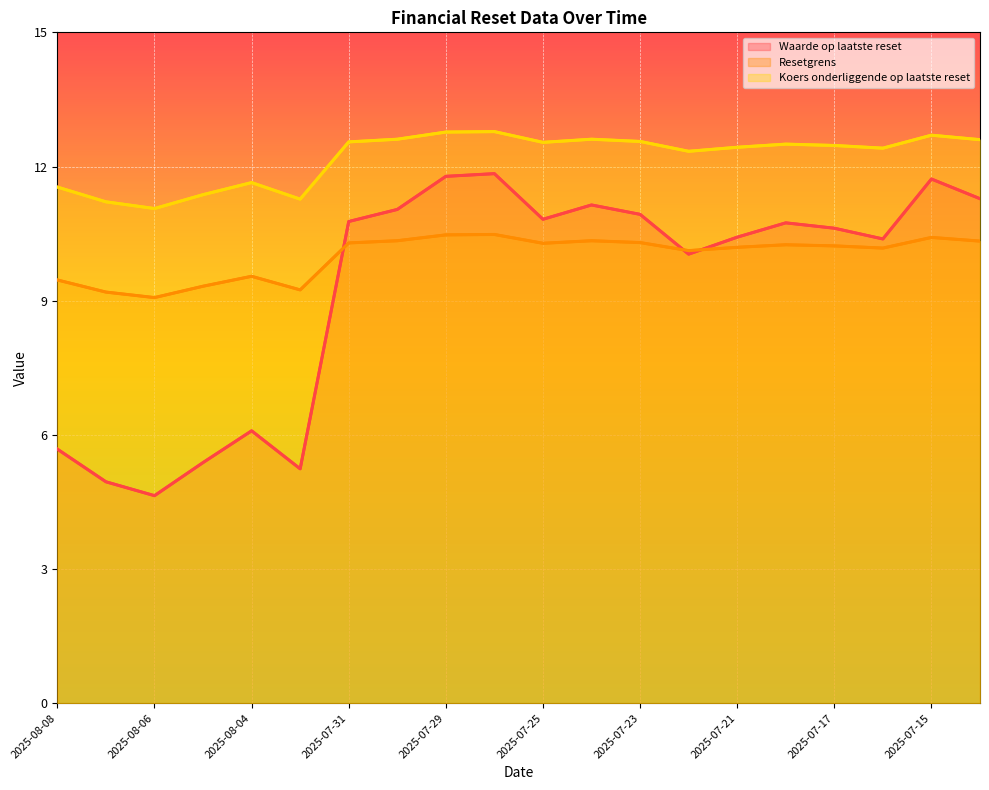

Which series has the largest range (max minus min)?

Waarde op laatste reset